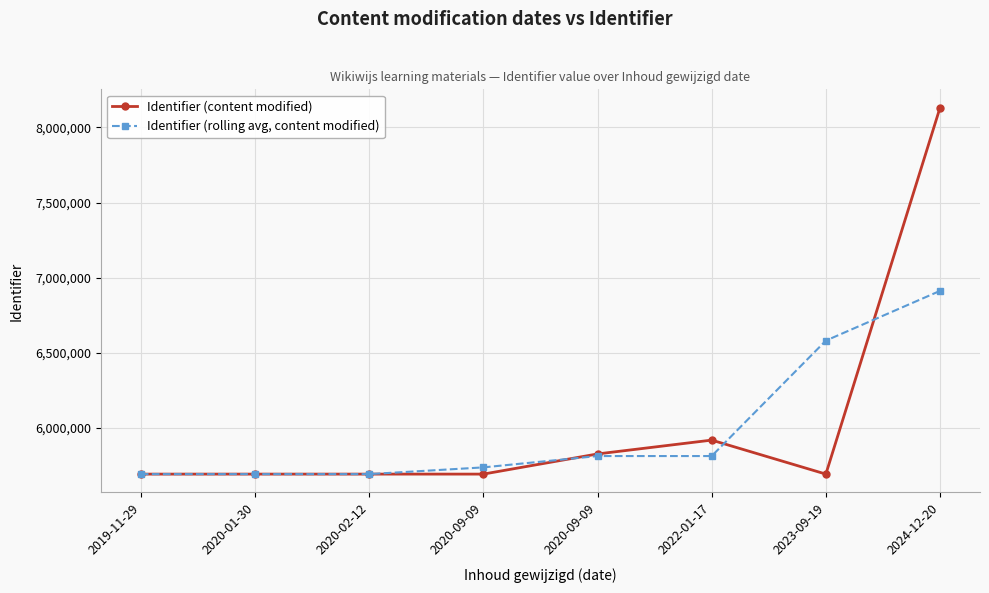

Which label corresponds to the smallest value in the chart?

2019-11-29